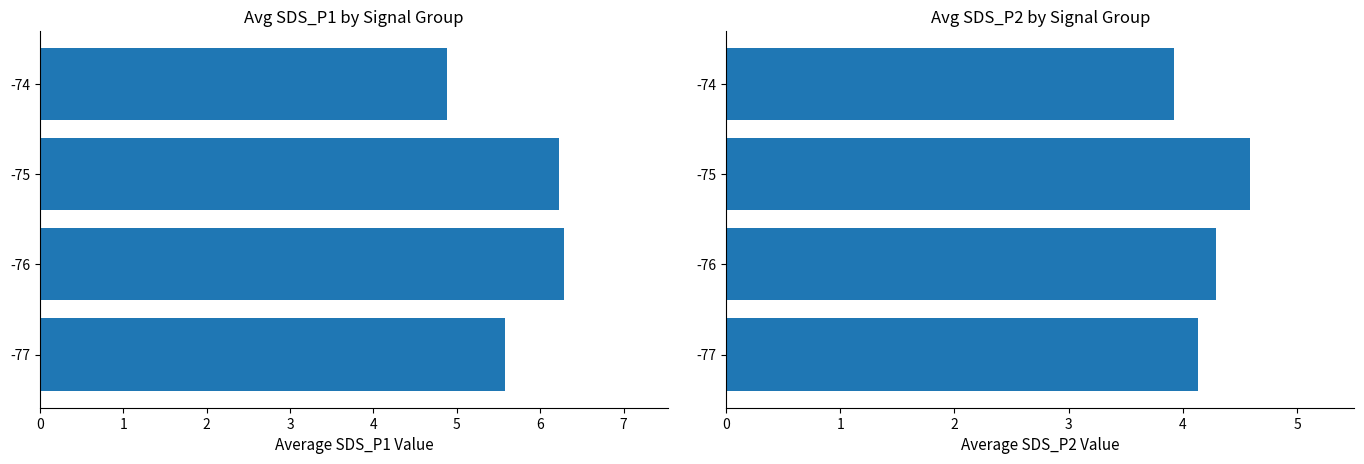

What is the minimum value for SDS_P2?

3.9